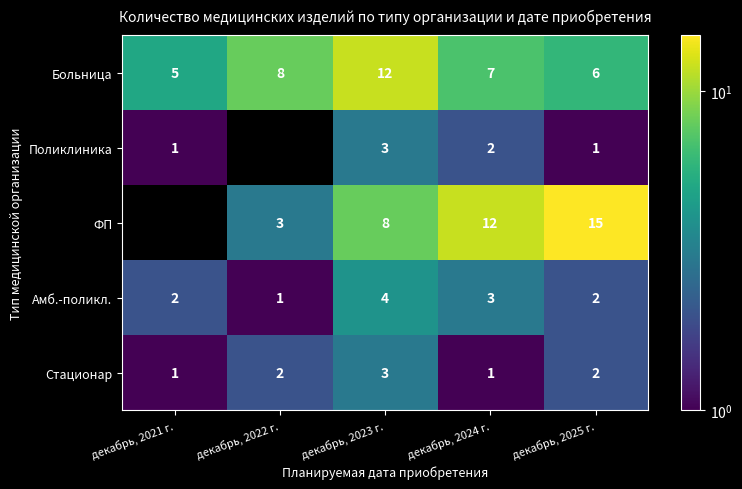

Count the Больница values in the range 6 to 8.

3